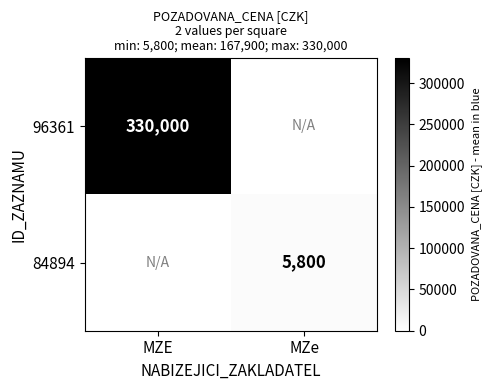

Is the value of 96361 at MZE greater than the value of 84894 at MZe?

Yes